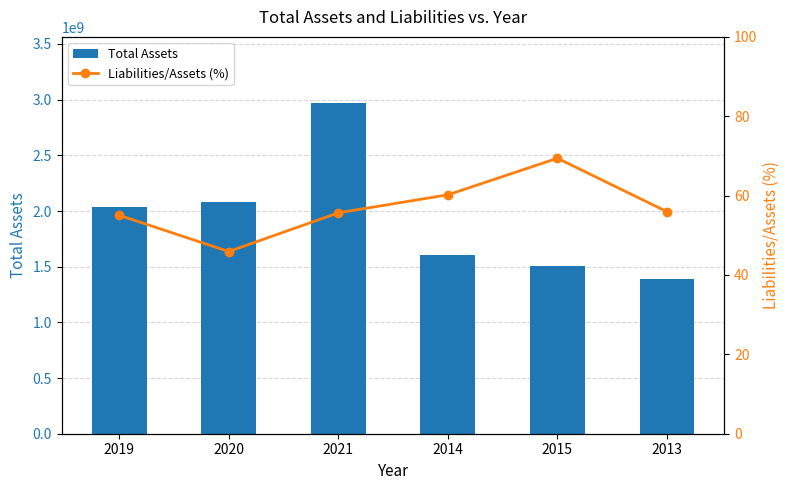

What is the difference between the highest and lowest values at 2013?

1392699944.0